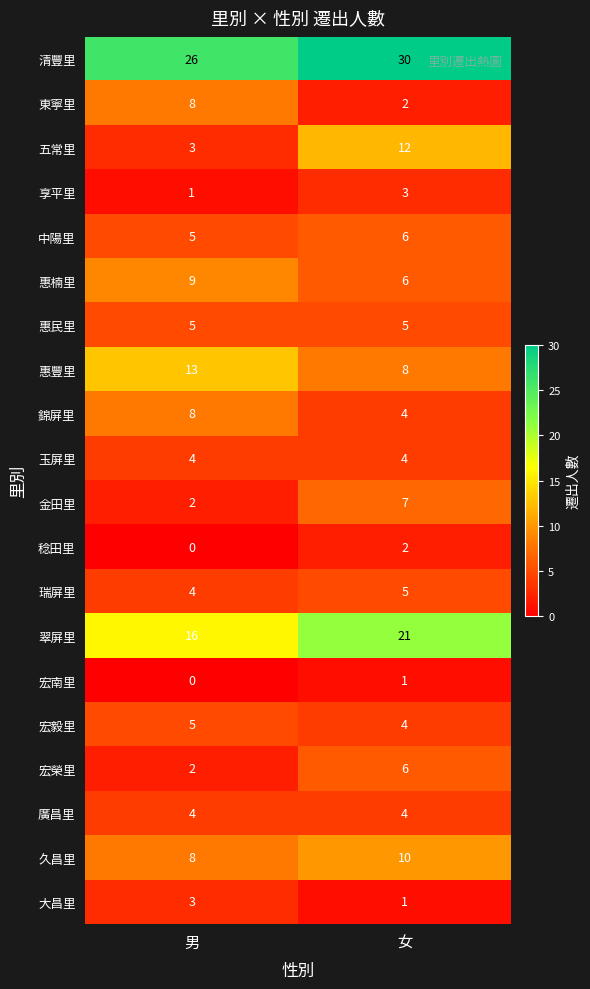

What is the average value of the 錦屏里 series?

6